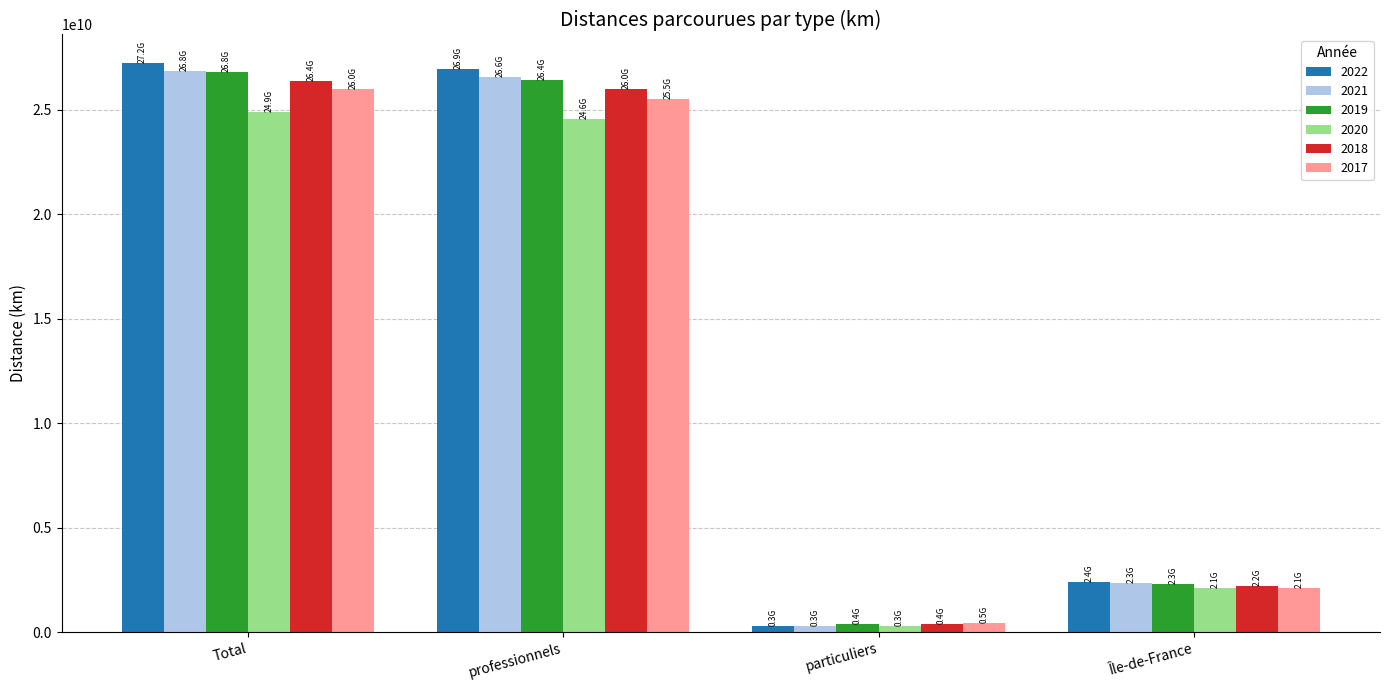

Which series changed the most between professionnels and particuliers?

2022